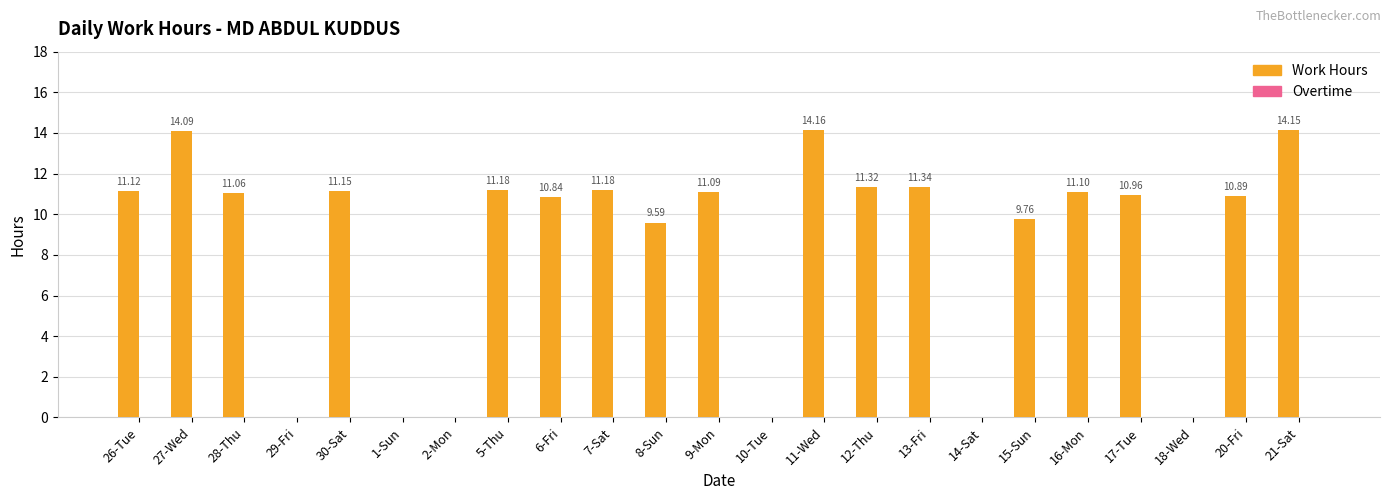

Are the bars horizontal?

No